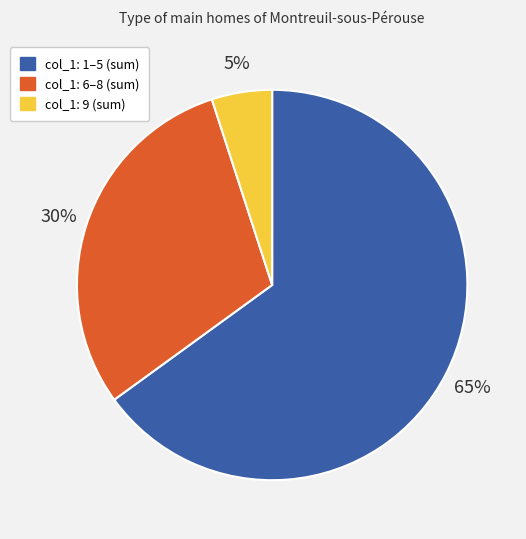

Is there any slice that represents more than half of the pie?

Yes